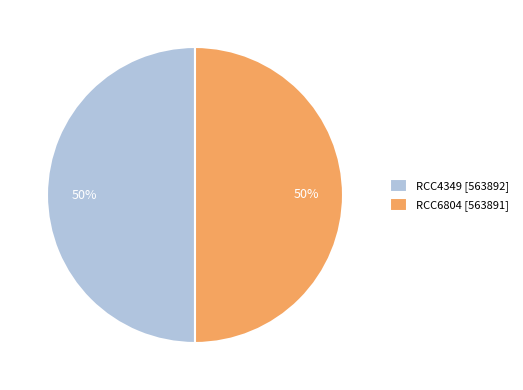

Approximately how many times larger is the value at RCC4349 [563892] compared to RCC6804 [563891]?

1.0